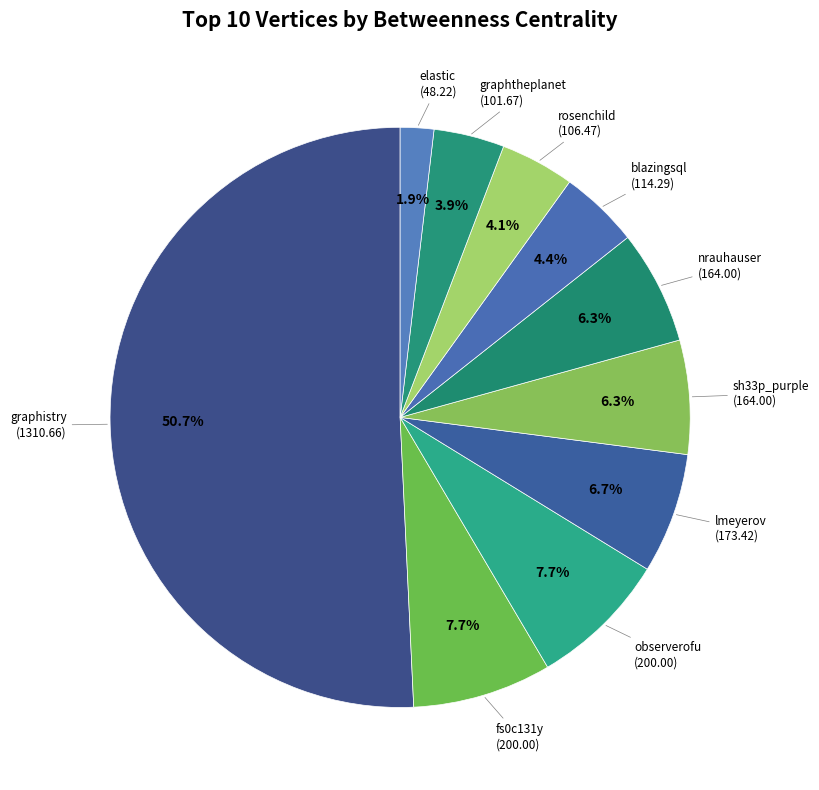

Which slice is the smallest?

elastic